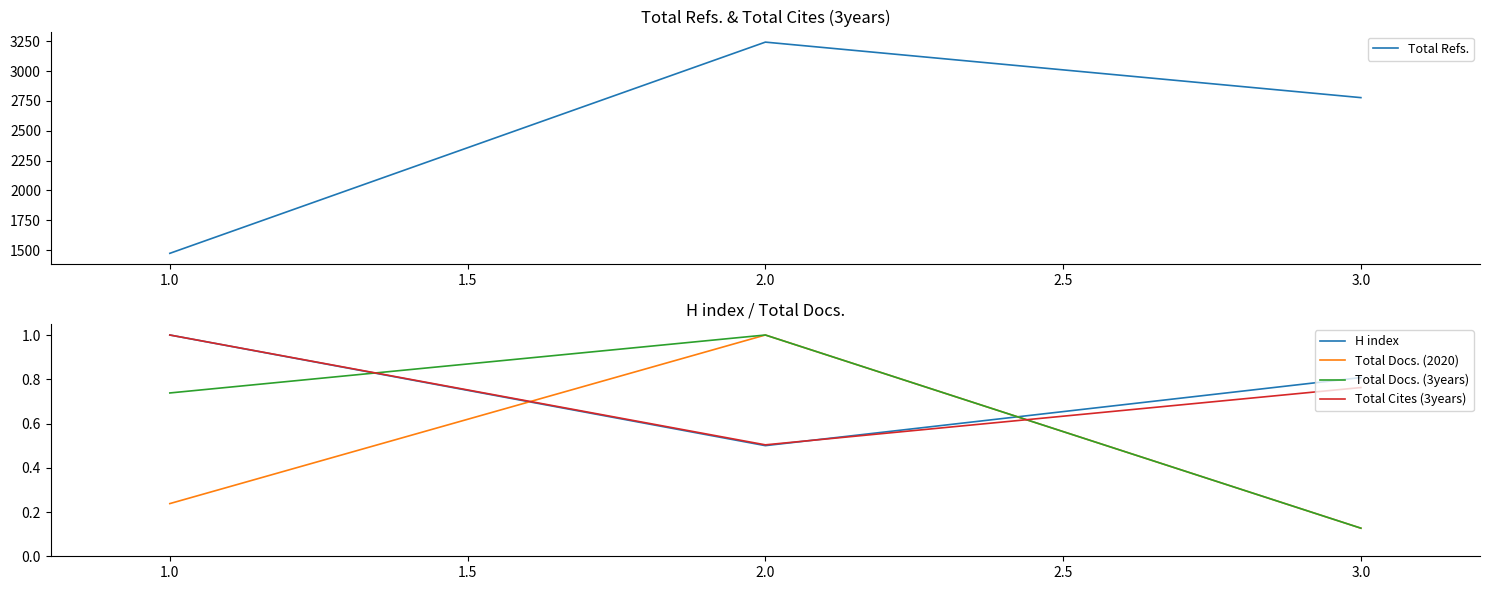

Does the chart have visible grid lines?

No